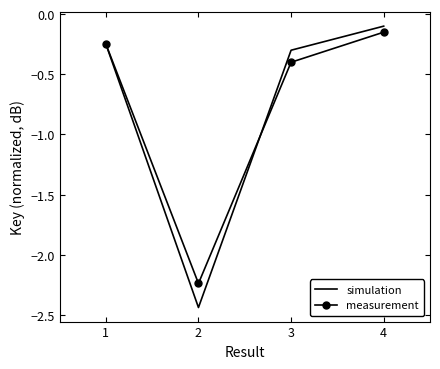

At which label is simulation closest to -1?

3